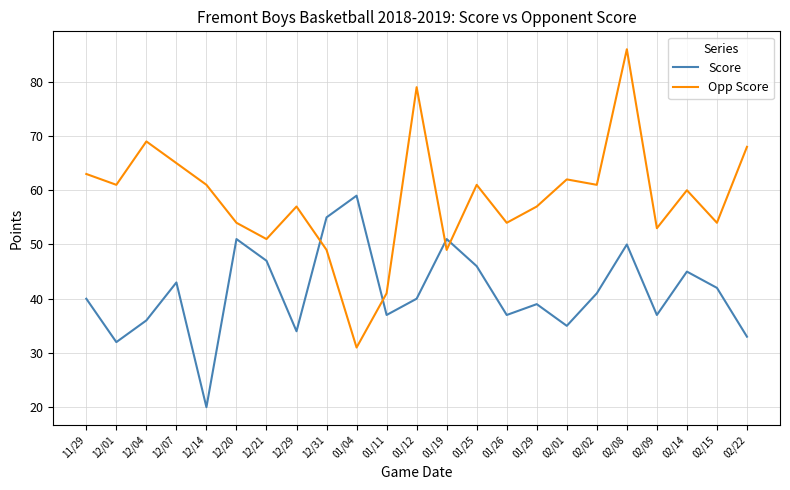

Reading left to right, what are all the values shown in this chart?

Score: 11/29=40	12/01=32	12/04=36	12/07=43	12/14=20	12/20=51	12/21=47	12/29=34	12/31=55	01/04=59	01/11=37	01/12=40	01/19=51	01/25=46	01/26=37	01/29=39	02/01=35	02/02=41	02/08=50	02/09=37	02/14=45	02/15=42	02/22=33
Opp Score: 11/29=63	12/01=61	12/04=69	12/07=65	12/14=61	12/20=54	12/21=51	12/29=57	12/31=49	01/04=31	01/11=41	01/12=79	01/19=49	01/25=61	01/26=54	01/29=57	02/01=62	02/02=61	02/08=86	02/09=53	02/14=60	02/15=54	02/22=68